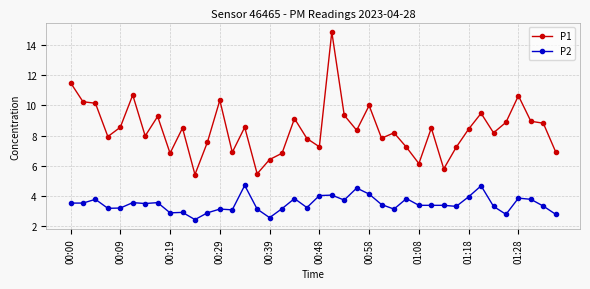

True or false: P1 and P2 cross at least once.

False